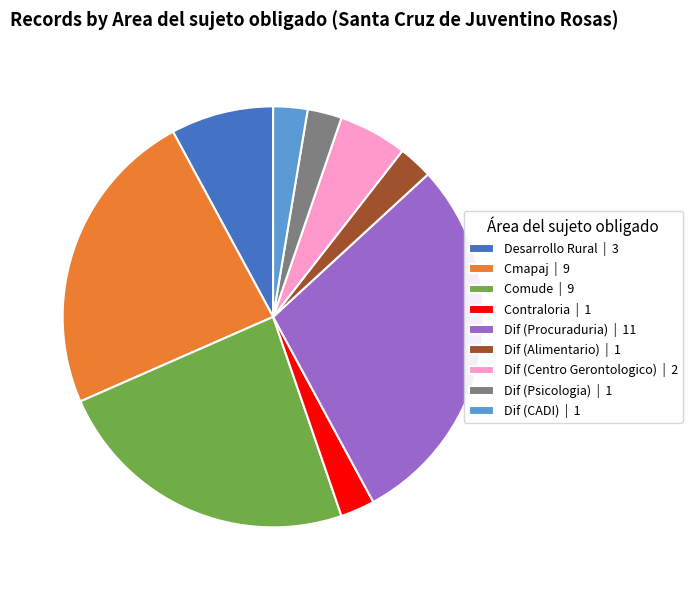

Is there a majority slice in this chart?

No